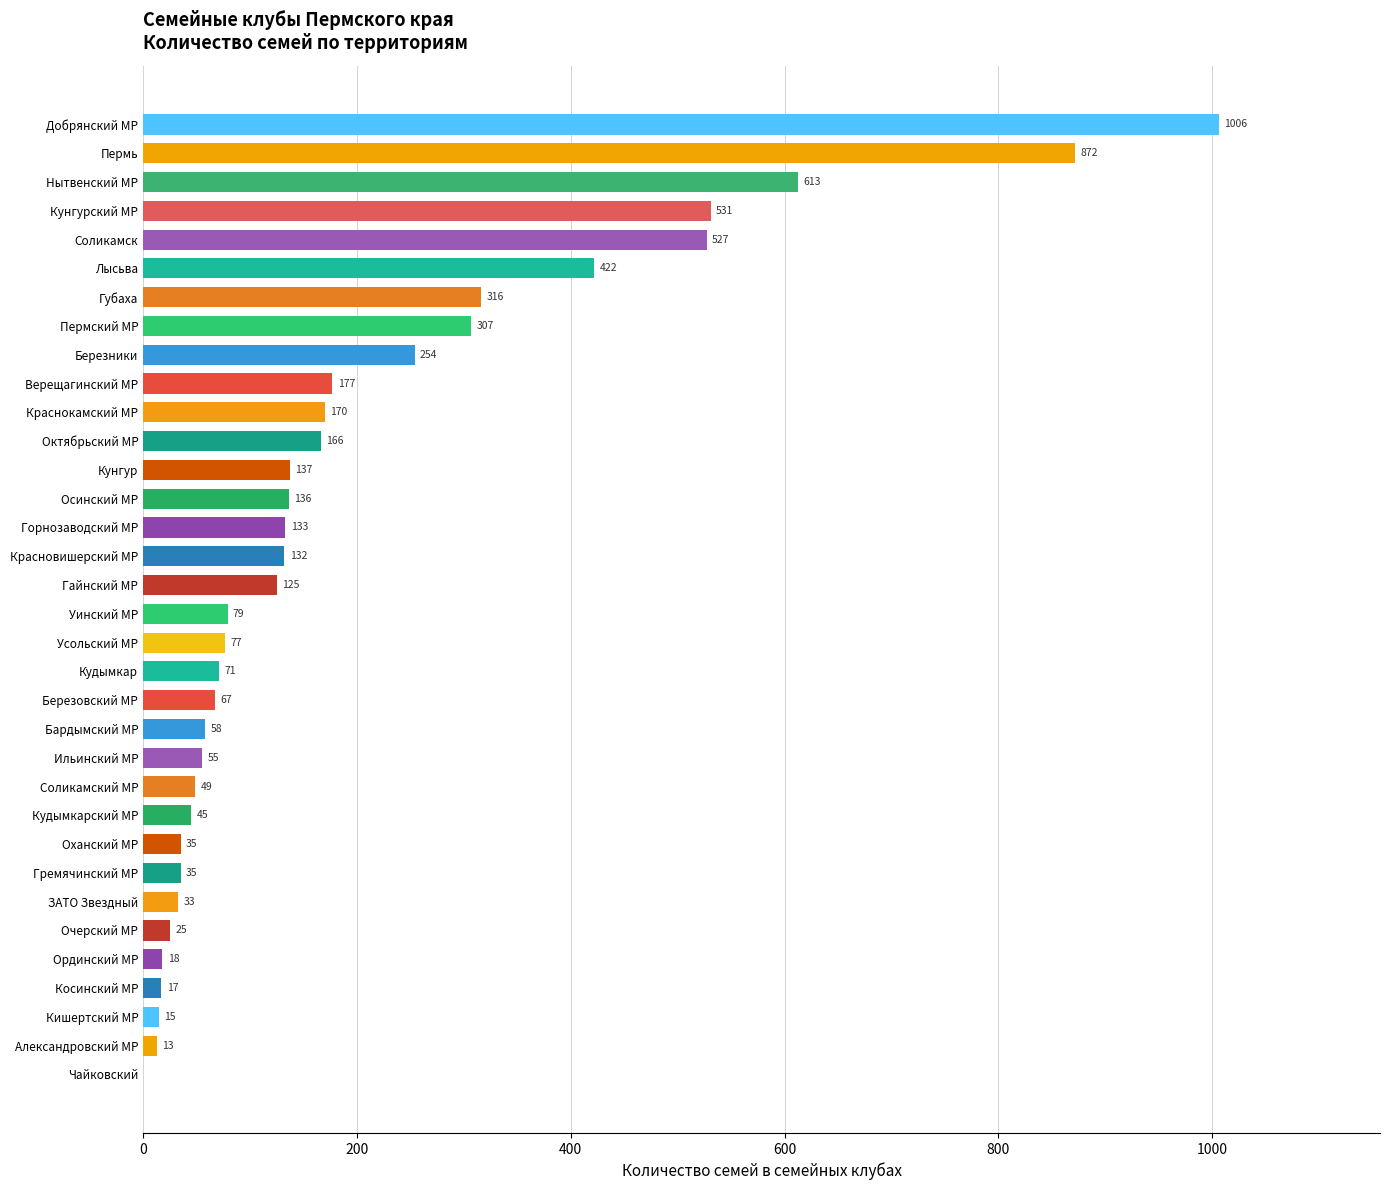

Reading bottom to top, transcribe all the data shown in this chart.

Чайковский=0	Александровский МР=13	Кишертский МР=15	Косинский МР=17	Ординский МР=18	Очерский МР=25	ЗАТО Звездный=33	Гремячинский МР=35	Оханский МР=35	Кудымкарский МР=45	Соликамский МР=49	Ильинский МР=55	Бардымский МР=58	Березовский МР=67	Кудымкар=71	Усольский МР=77	Уинский МР=79	Гайнский МР=125	Красновишерский МР=132	Горнозаводский МР=133	Осинский МР=136	Кунгур=137	Октябрьский МР=166	Краснокамский МР=170	Верещагинский МР=177	Березники=254	Пермский МР=307	Губаха=316	Лысьва=422	Соликамск=527	Кунгурский МР=531	Нытвенский МР=613	Пермь=872	Добрянский МР=1006